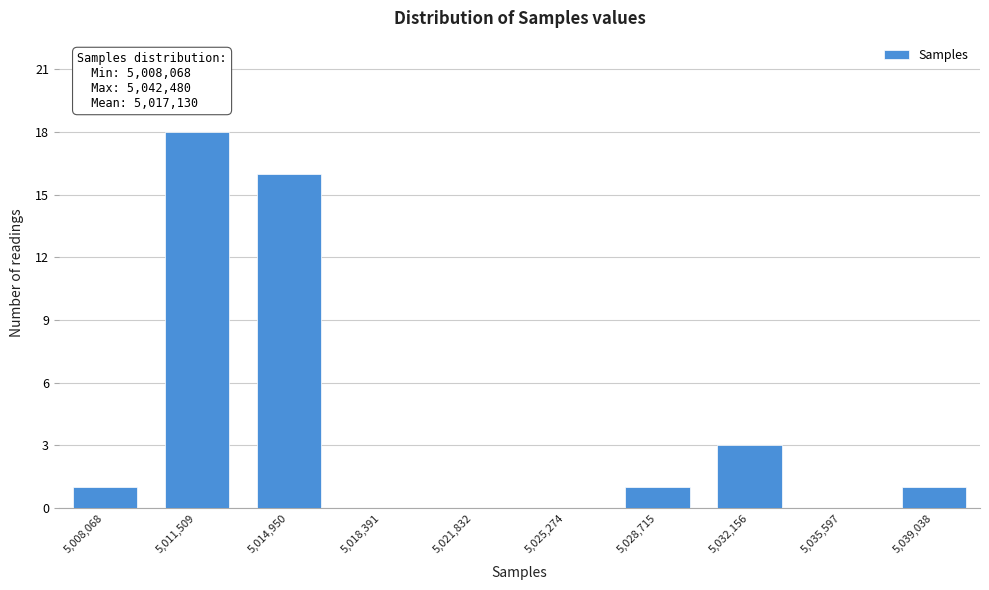

Reading right to left, list all the values displayed in this chart.

5,039,038=1	5,035,597=0	5,032,156=3	5,028,715=1	5,025,274=0	5,021,832=0	5,018,391=0	5,014,950=16	5,011,509=18	5,008,068=1